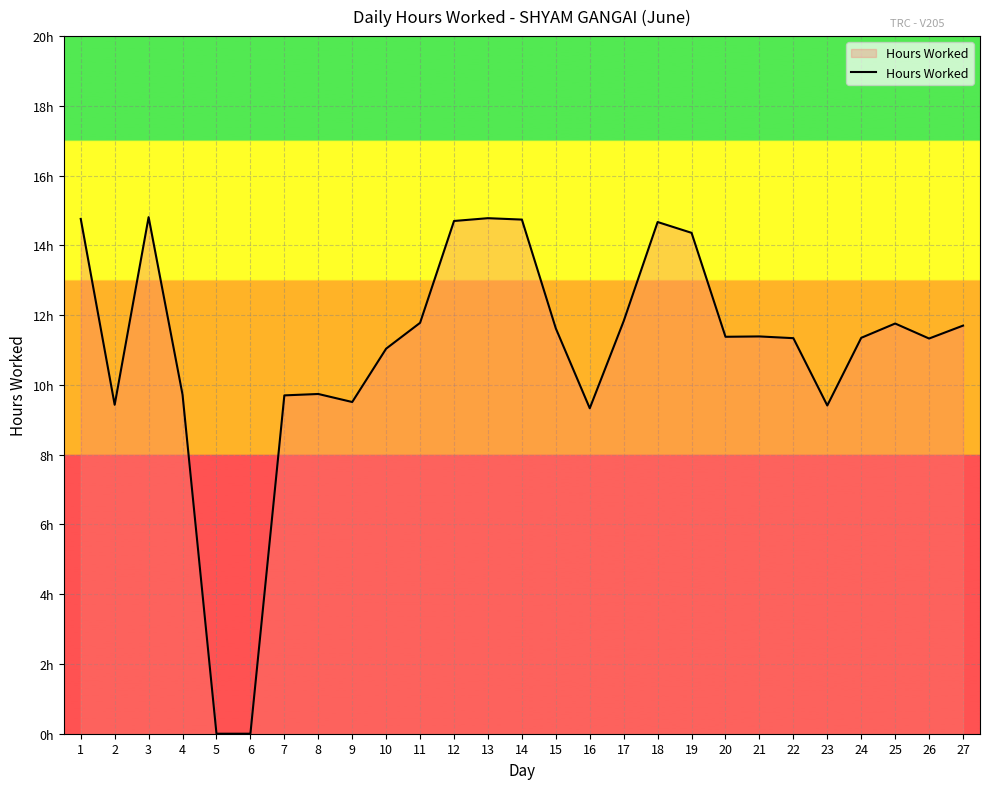

At which category does the data reach its first local peak?

3